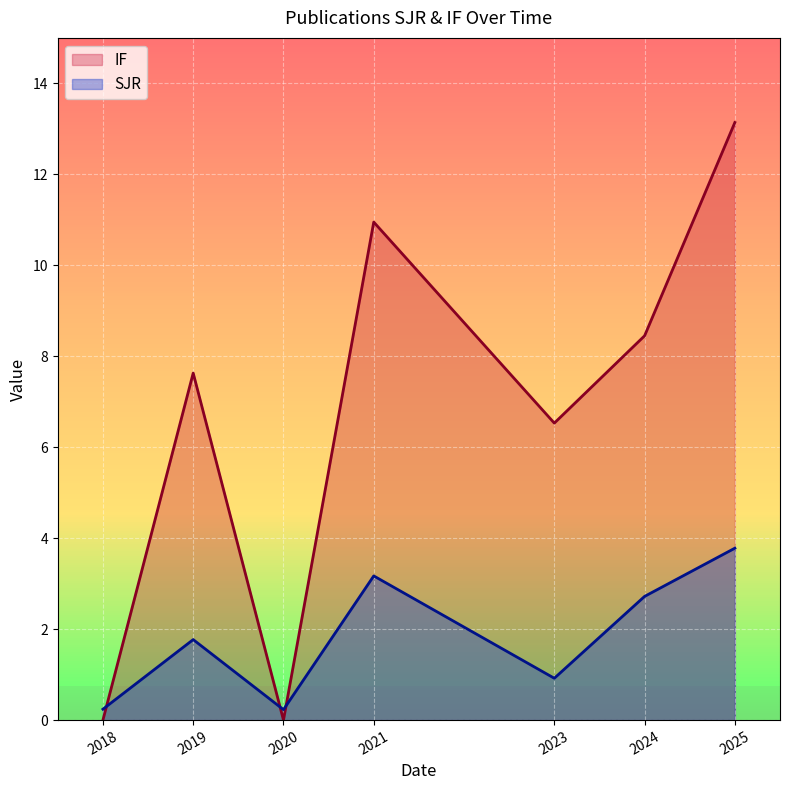

The SJR series shows 1.8 at 2019. True or false?

True